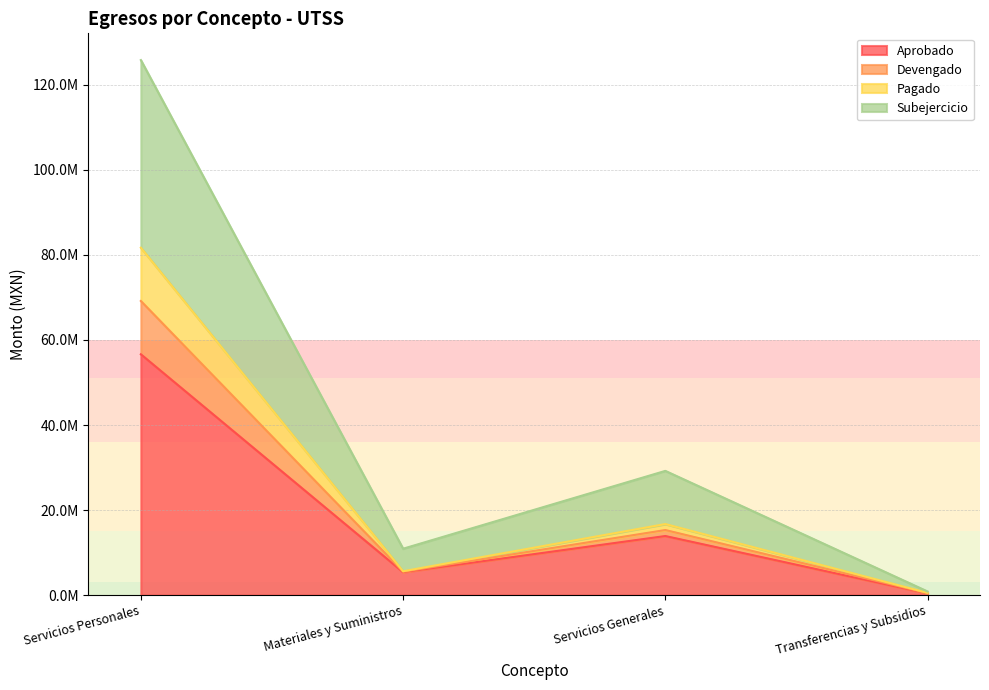

Rank the categories by Subejercicio value from lowest to highest.

Transferencias y Subsidios, Materiales y Suministros, Servicios Generales, Servicios Personales